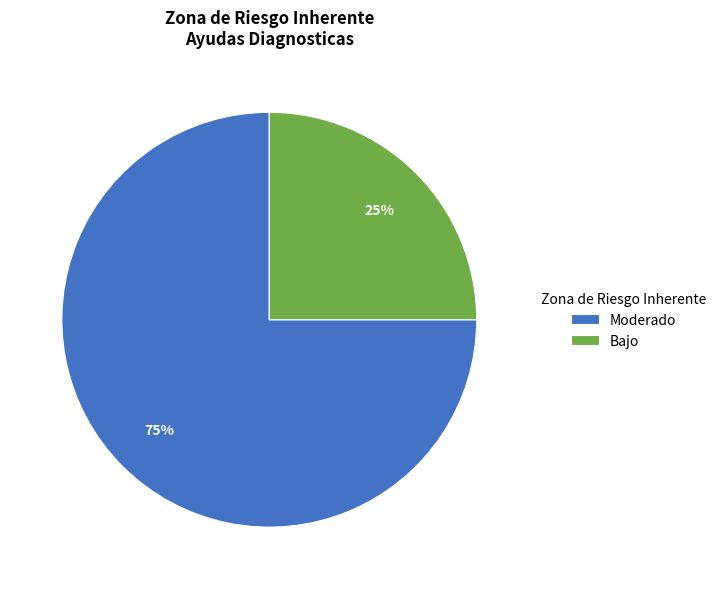

Is the sum of Moderado and Bajo greater than half?

Yes